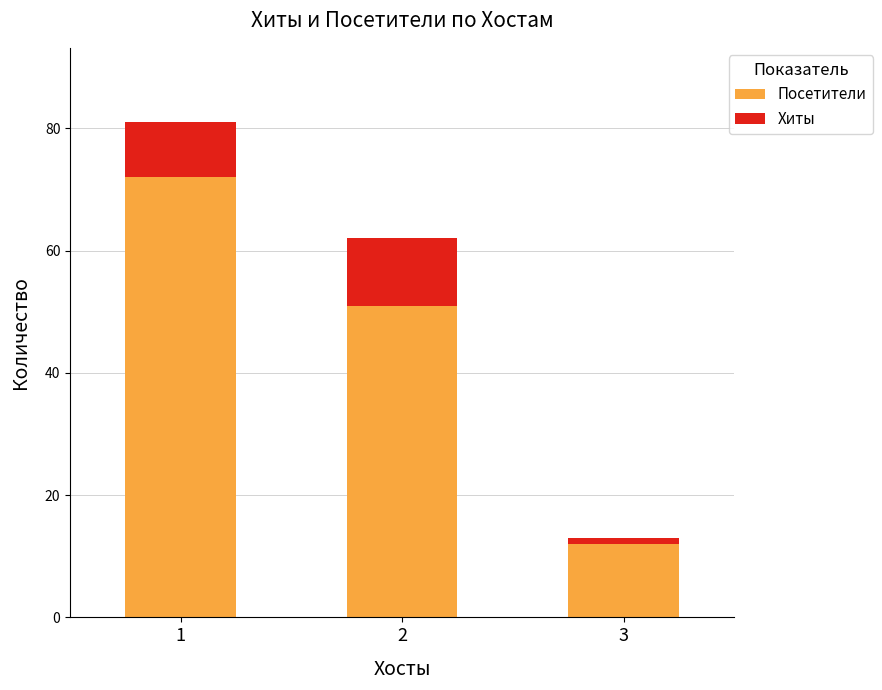

At which category is the sum across all series the highest?

1